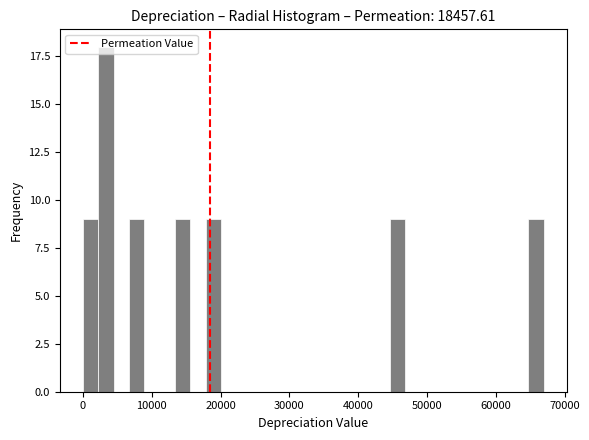

Around what value on the x-axis is the tallest bar? Give the approximate position of its centre, as read against the axis.

3000